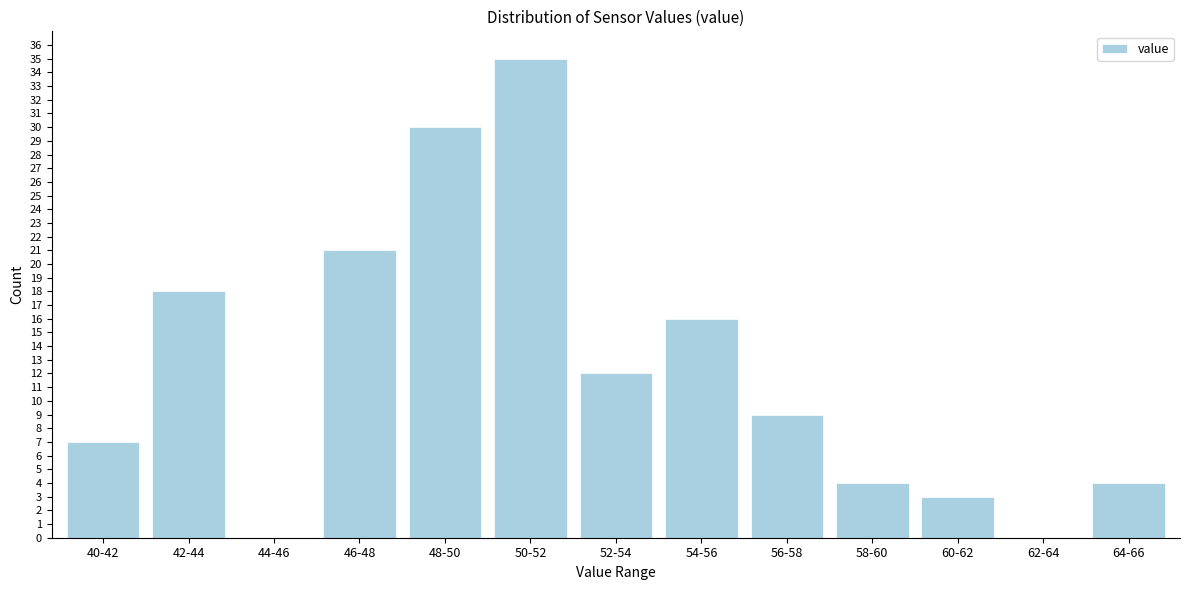

Reading left to right, extract all data points from this chart.

40-42=7	42-44=18	44-46=0	46-48=21	48-50=30	50-52=35	52-54=12	54-56=16	56-58=9	58-60=4	60-62=3	62-64=0	64-66=4